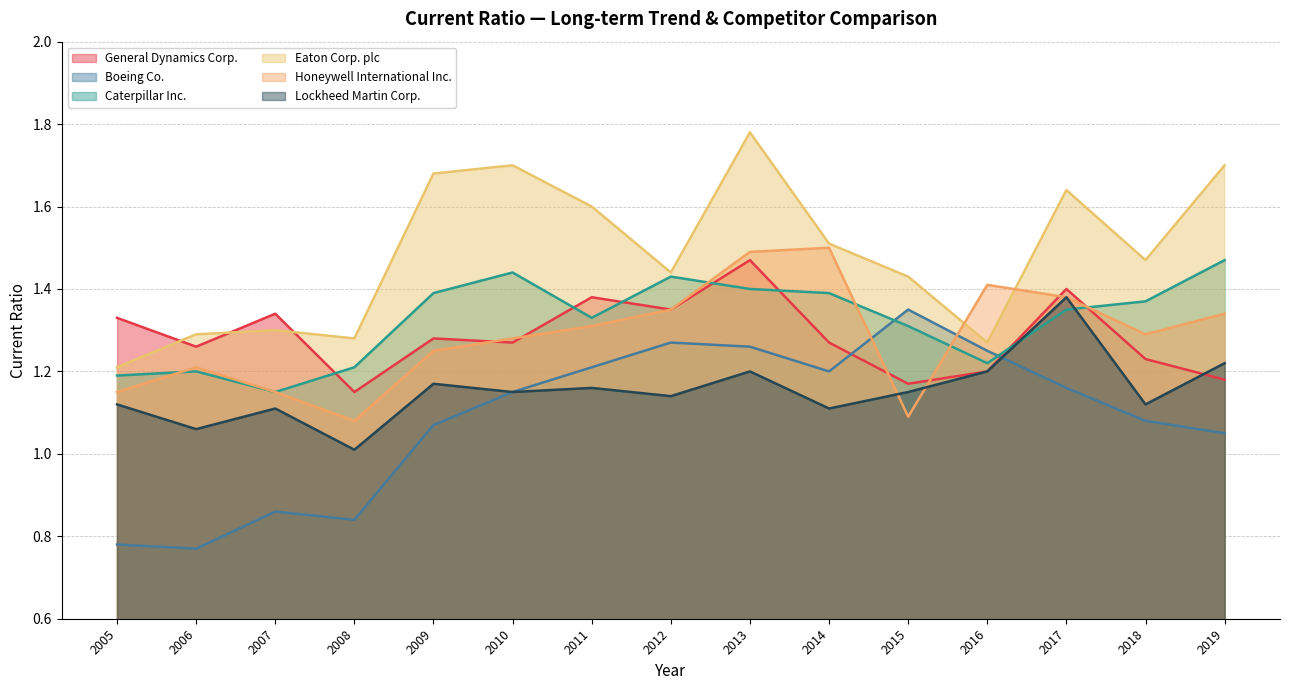

At which category is the sum across all series the highest?

2013